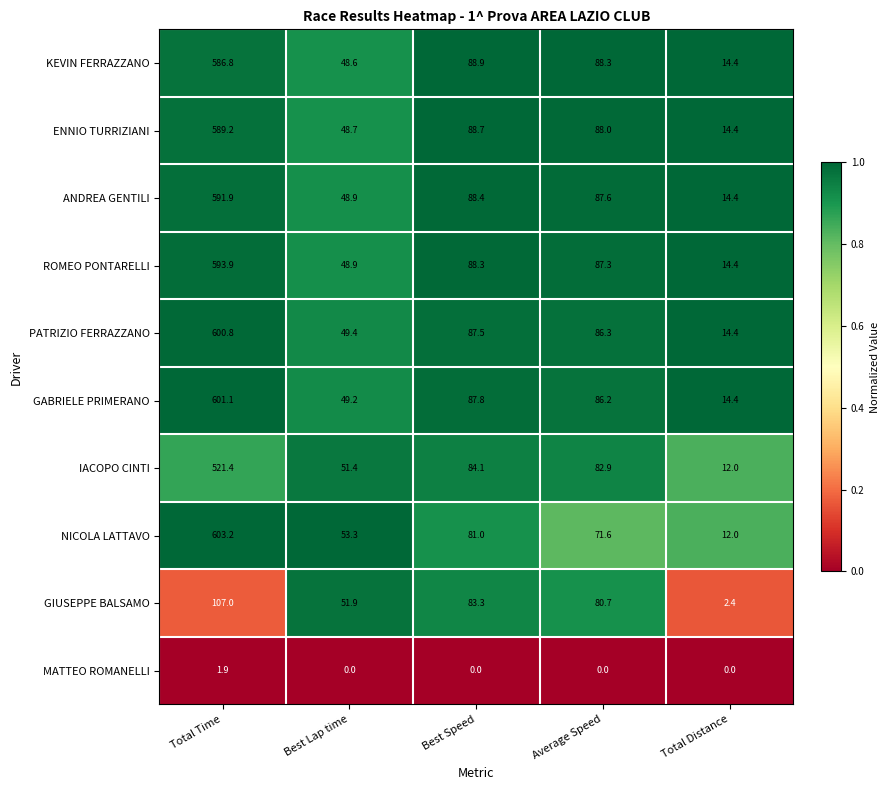

Which series has the largest range (max minus min)?

NICOLA LATTAVO